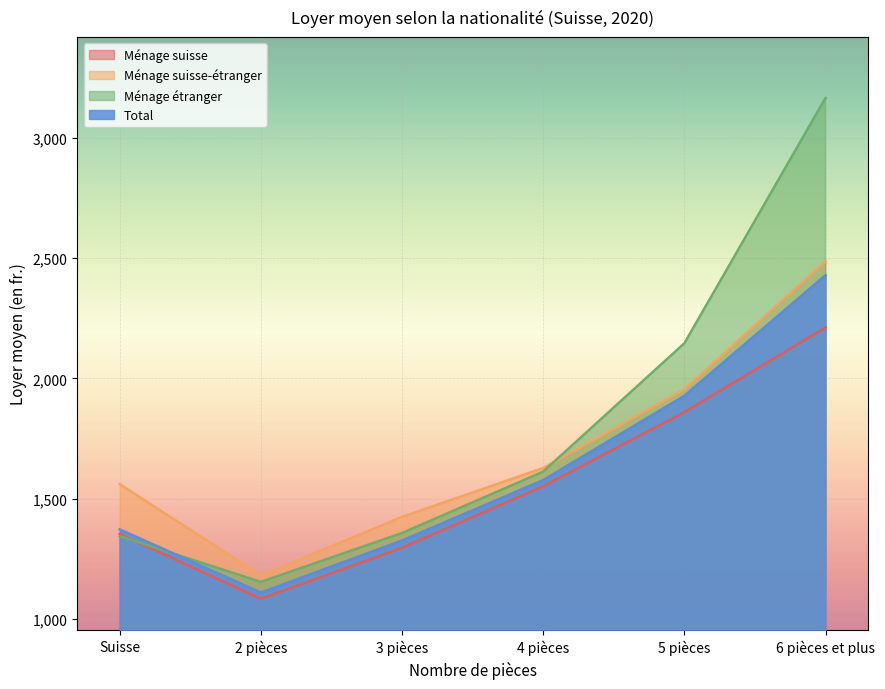

List the series in order of their peak value, highest first.

Ménage étranger, Ménage suisse-étranger, Total, Ménage suisse